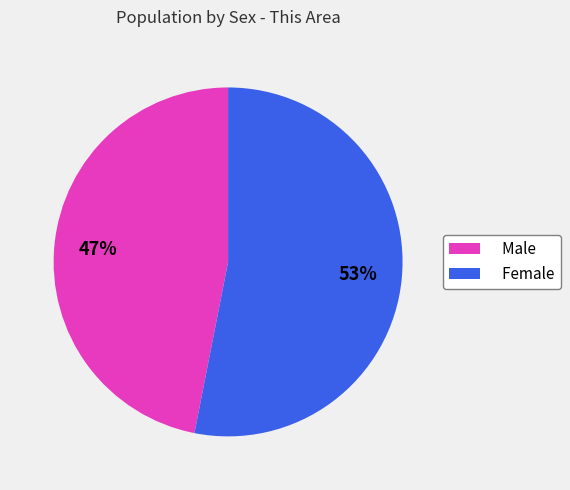

What is the ratio of the value at Male to the value at Female?

0.9